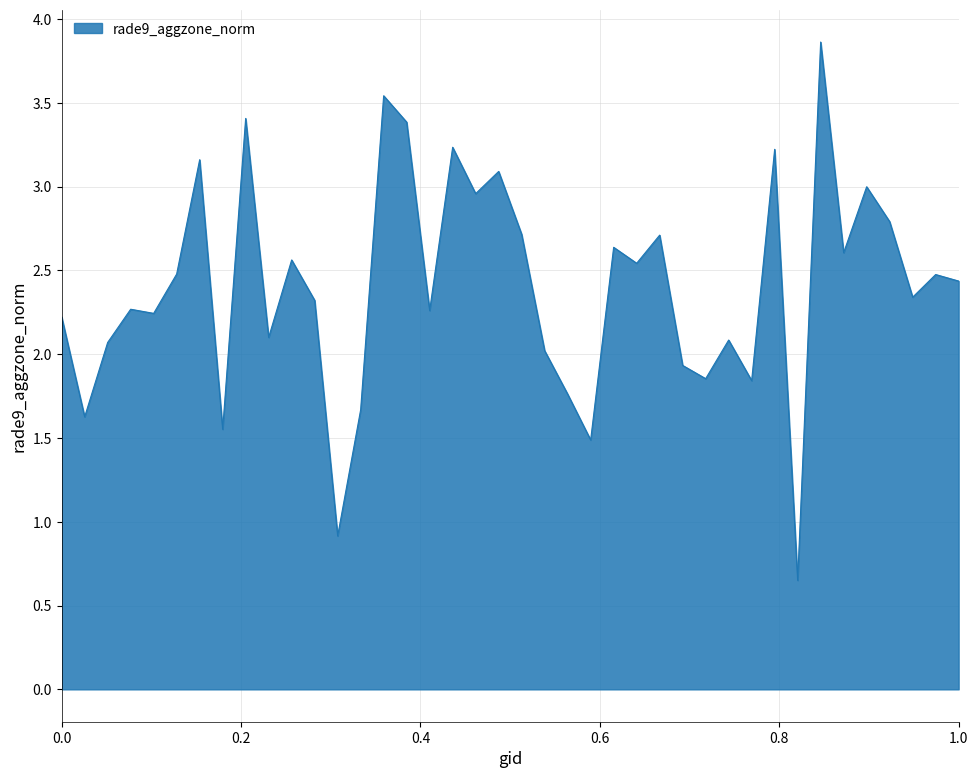

How many lines are shown in the chart?

1